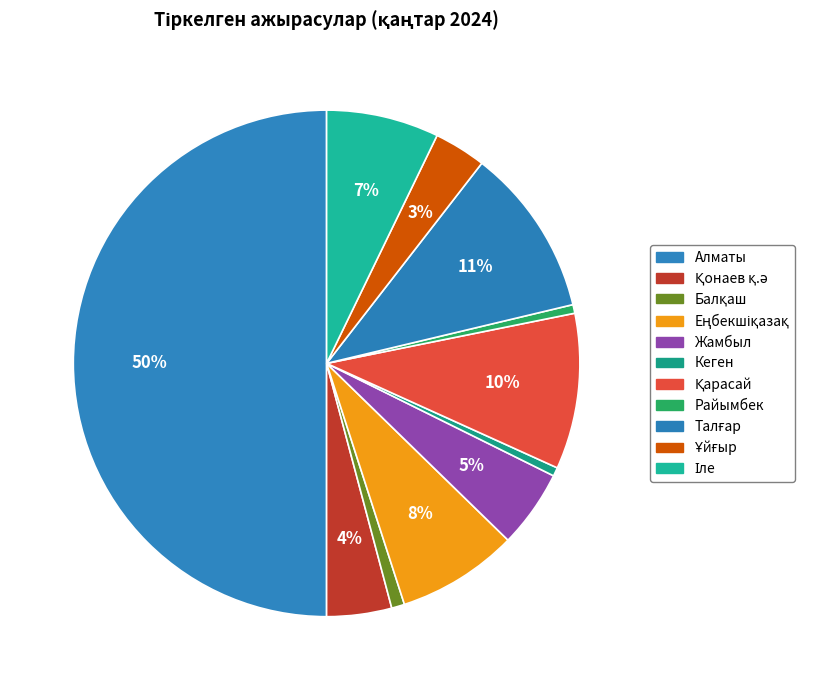

How much of the chart is everything except Қарасай?

90.1%